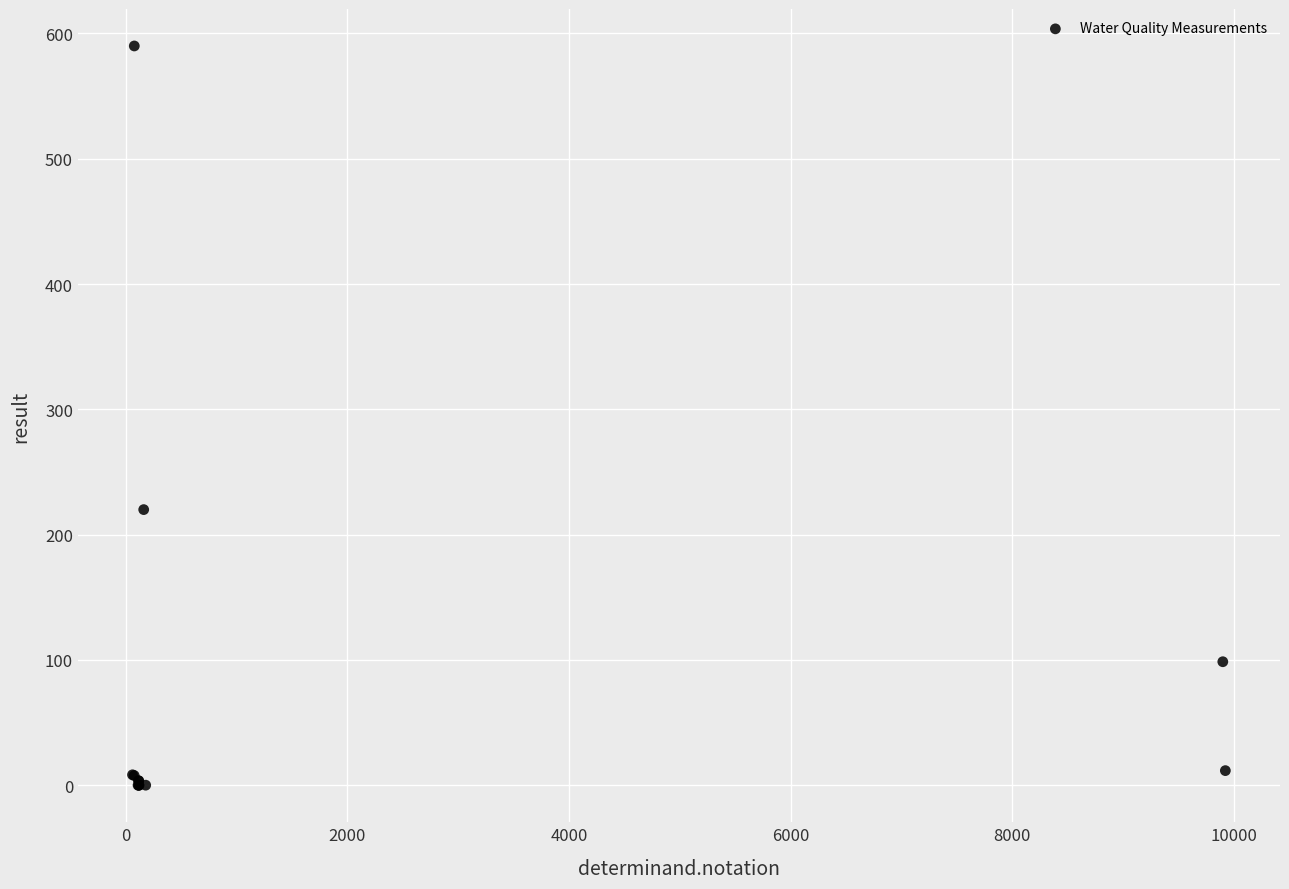

What Y value in the scatter plot is closest to 295?

220.0